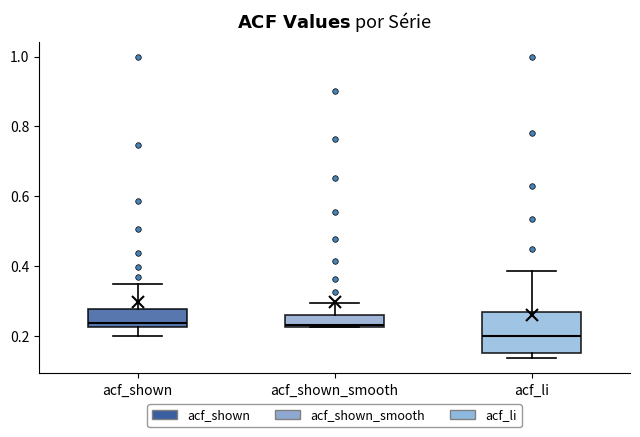

Reading left to right, read every box against the y-axis: the position of its median line, the range the box covers, and the ends of its whiskers. The values are not printed on the chart, so give them approximately, as read against the axis.

acf_shown: median 0.24, box 0.22 to 0.28, whiskers 0.20 to 0.34
acf_shown_smooth: median 0.24, box 0.22 to 0.26, whiskers 0.22 to 0.30
acf_li: median 0.20, box 0.16 to 0.26, whiskers 0.14 to 0.38